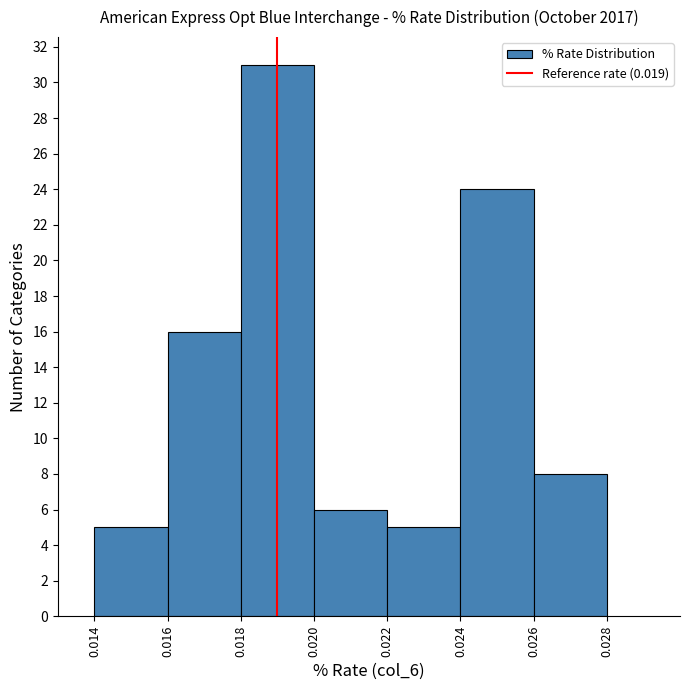

Which range on the x-axis has the tallest bar?

0.018 to 0.020